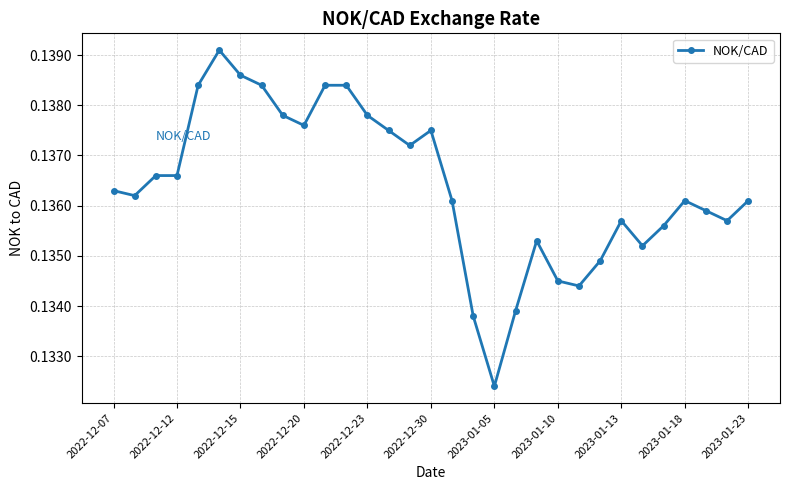

True or false: there are more than 2 points higher than both neighbors.

True